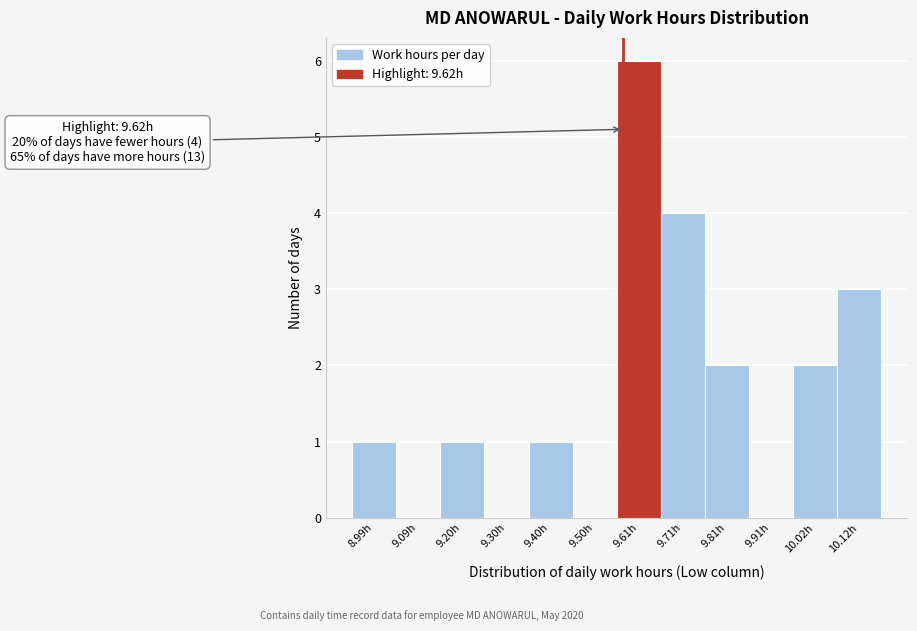

Reading left to right, list all the values displayed in this chart.

8.99h=1	9.09h=0	9.20h=1	9.30h=0	9.40h=1	9.50h=0	9.61h=6	9.71h=4	9.81h=2	9.91h=0	10.02h=2	10.12h=3